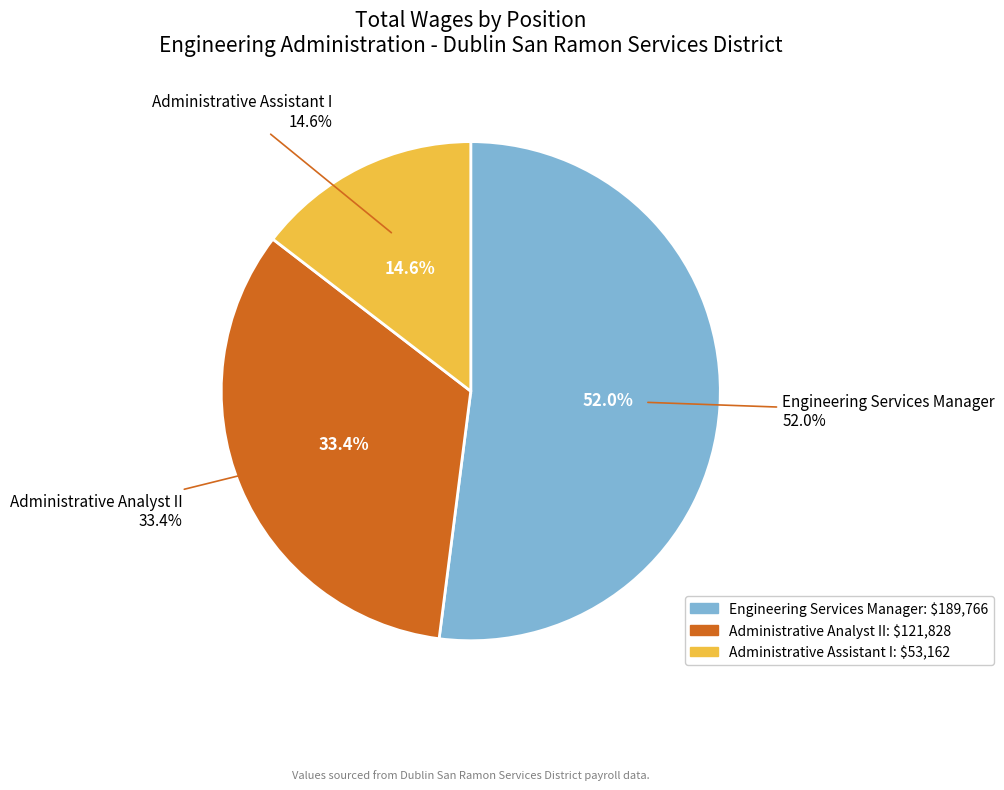

What is the smallest slice in the pie chart?

Administrative Assistant I